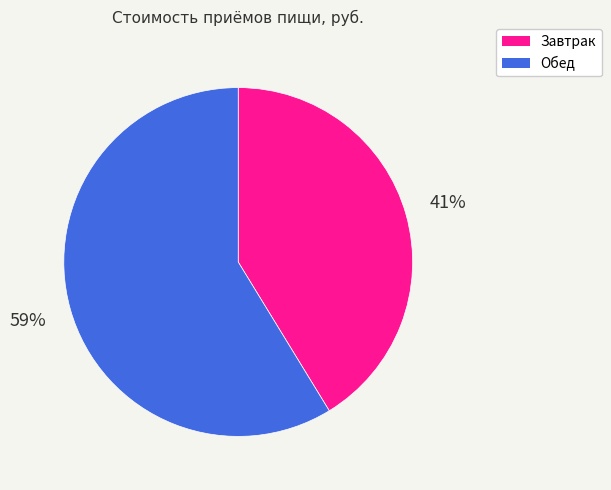

Which slice represents more than half of the pie?

Обед